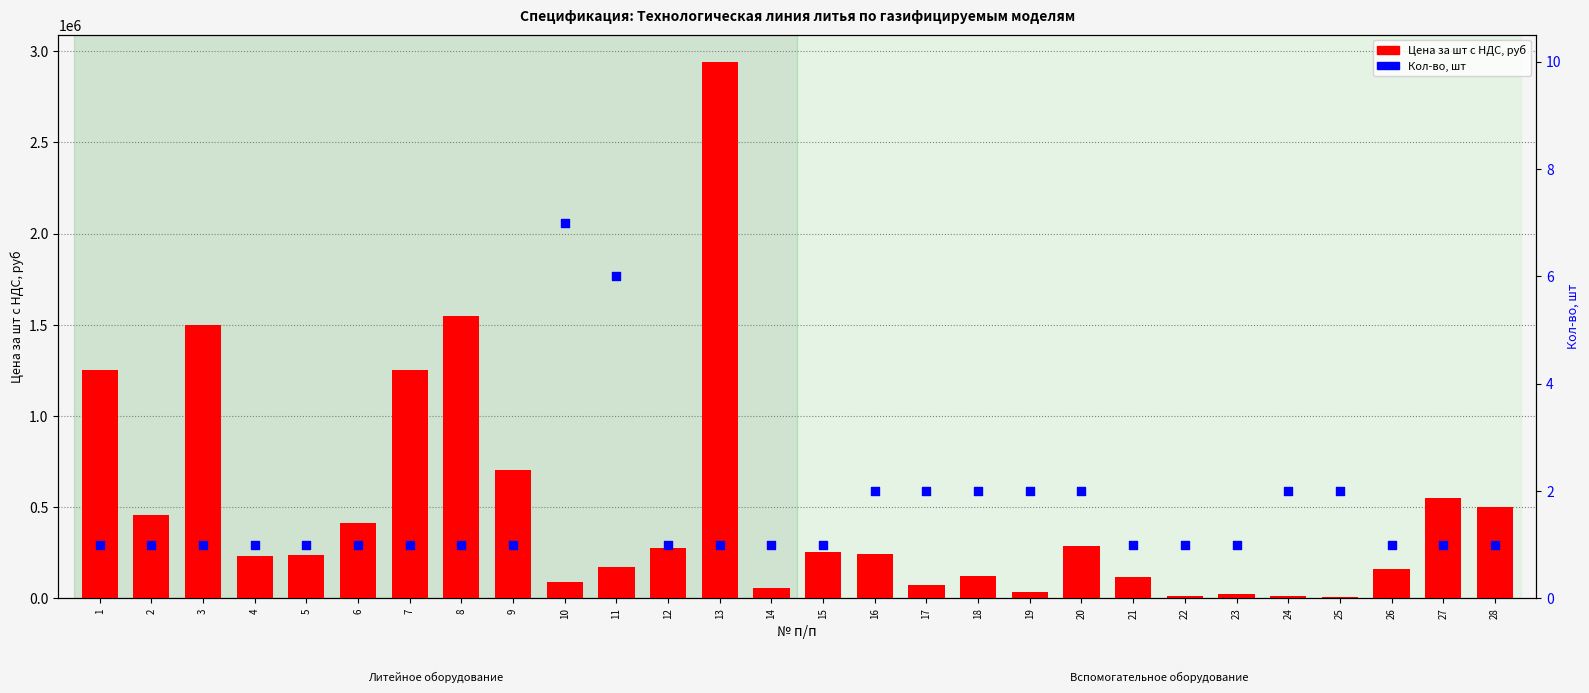

Is the value of Цена за шт с НДС, руб at 5 greater than the value of Кол-во, шт at 15?

Yes